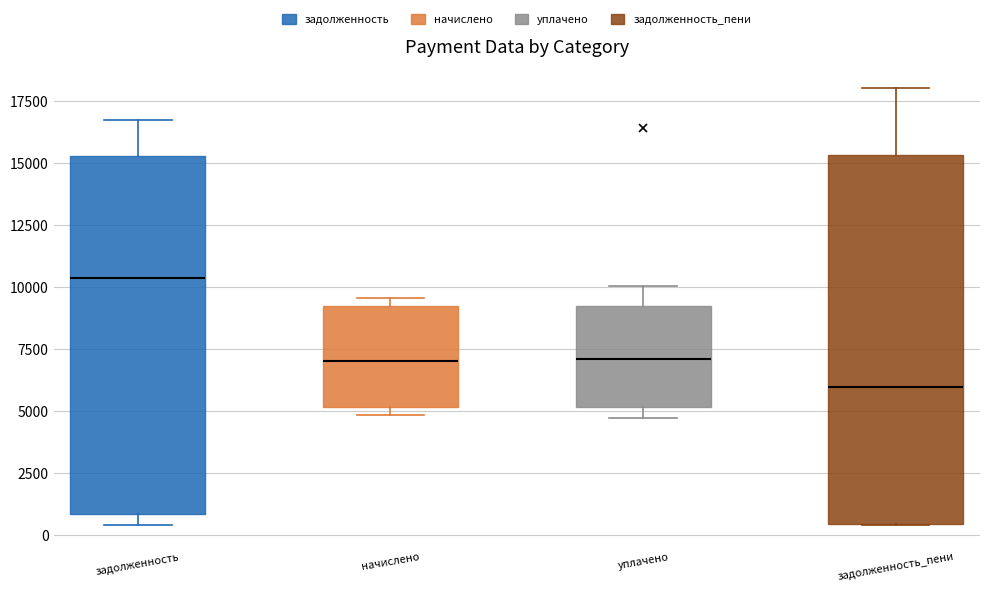

Reading left to right, transcribe this box plot: for each box, give where its median line is, the range the box spans, and where its two whiskers end, as read against the y-axis. The values are not printed on the chart, so give them approximately, as read against the axis.

задолженность: median 10500, box 1000 to 15500, whiskers 500 to 16500
начислено: median 7000, box 5000 to 9000, whiskers 5000 (just below the box's lower edge) to 9500
уплачено: median 7000, box 5000 to 9000, whiskers 4500 to 10000
задолженность_пени: median 6000, box 500 to 15500, whiskers 500 to 18000